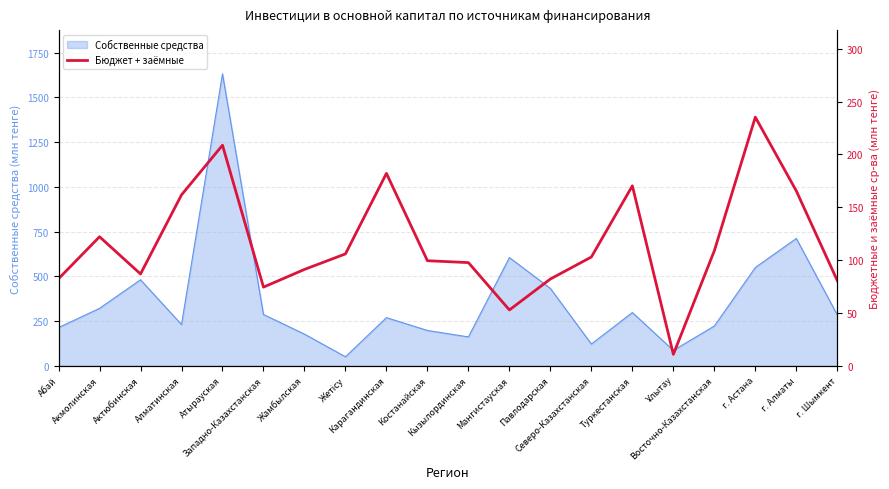

What is the minimum value for Собственные средства?

50.3